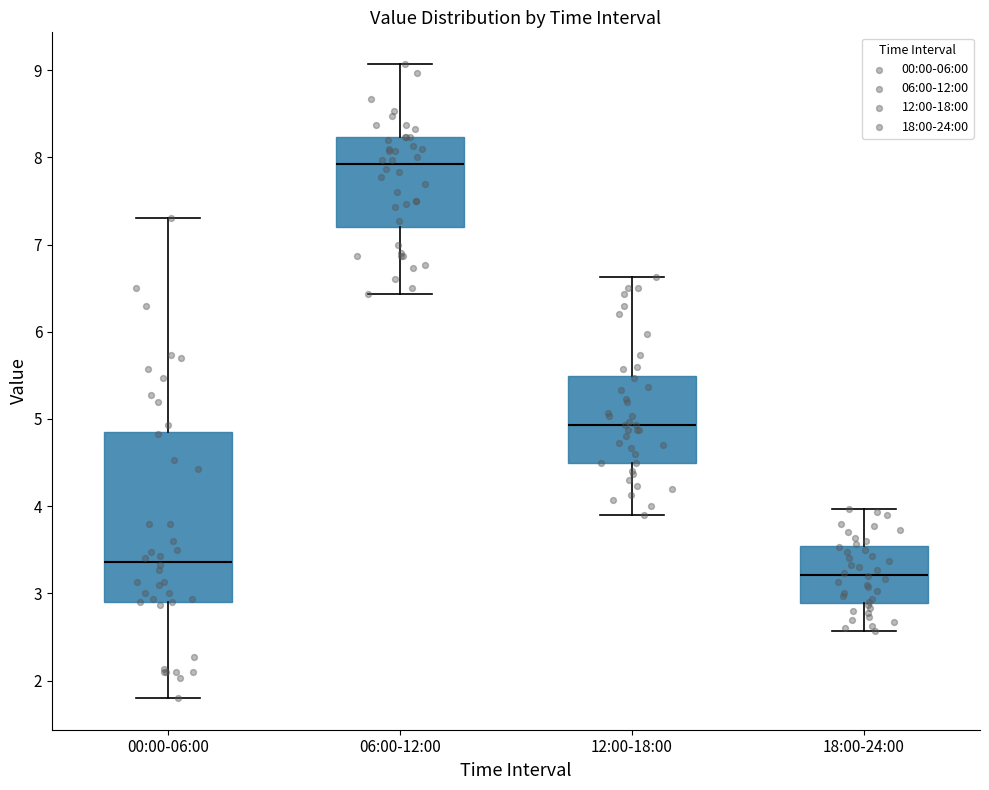

Reading left to right, transcribe this box plot: for each box, give where its median line is, the range the box spans, and where its two whiskers end, as read against the y-axis. The values are not printed on the chart, so give them approximately, as read against the axis.

00:00-06:00: median 3.4, box 2.9 to 4.9, whiskers 1.8 to 7.3
06:00-12:00: median 7.9, box 7.2 to 8.2, whiskers 6.4 to 9.1
12:00-18:00: median 4.9, box 4.5 to 5.5, whiskers 3.9 to 6.6
18:00-24:00: median 3.2, box 2.9 to 3.5, whiskers 2.6 to 4.0